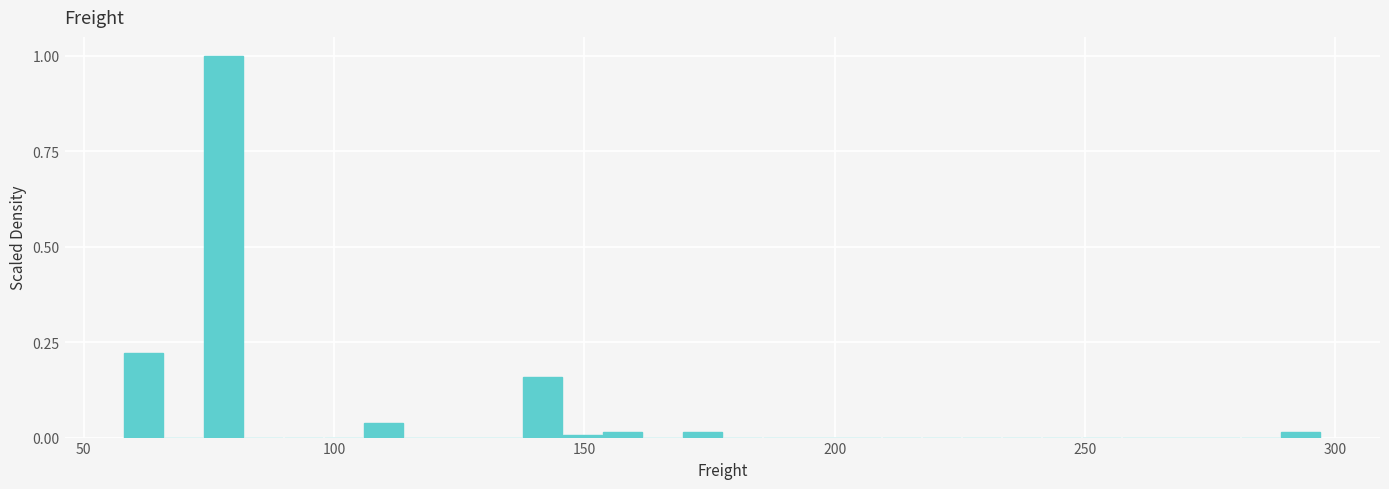

Around what value on the x-axis is the tallest bar? Give the approximate position of its centre, as read against the axis.

80